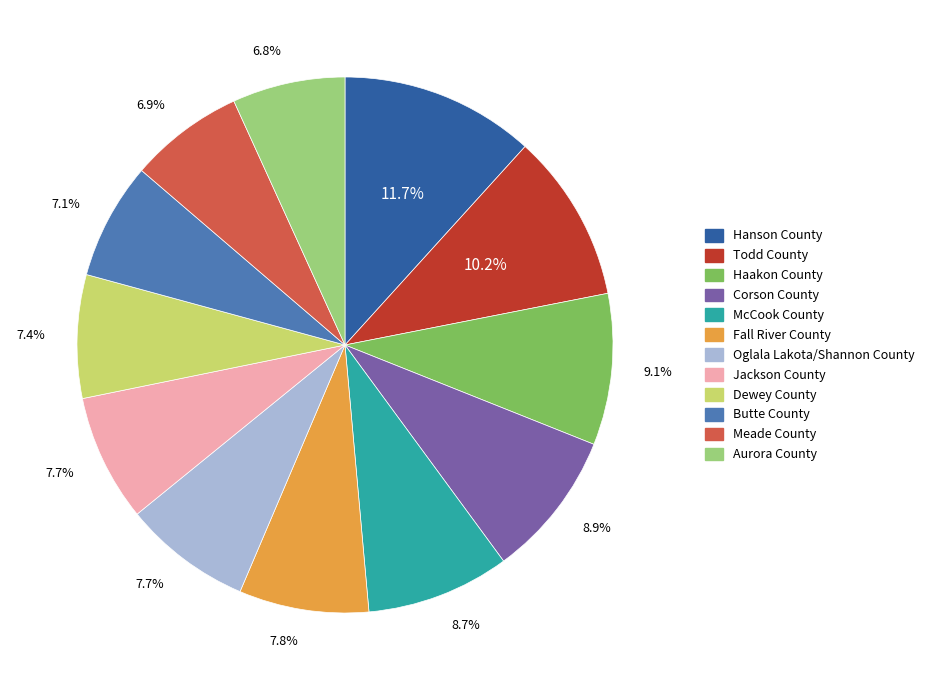

Combined, what portion of the pie is Fall River County and Aurora County?

14.6%